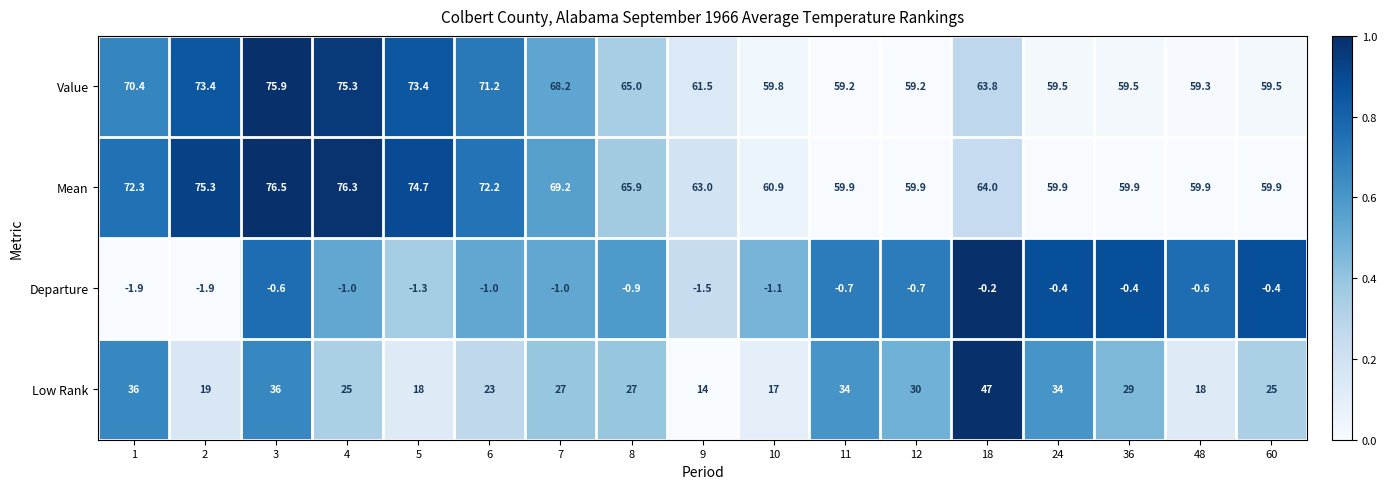

What value does the Low Rank series have at 9?

14.0